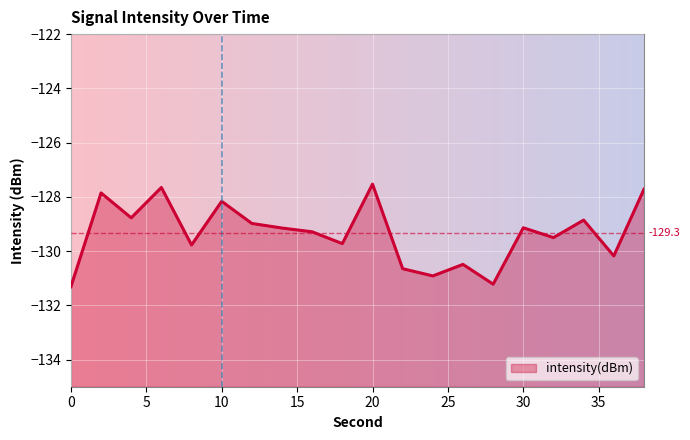

What is the sum of all values?

-2586.9